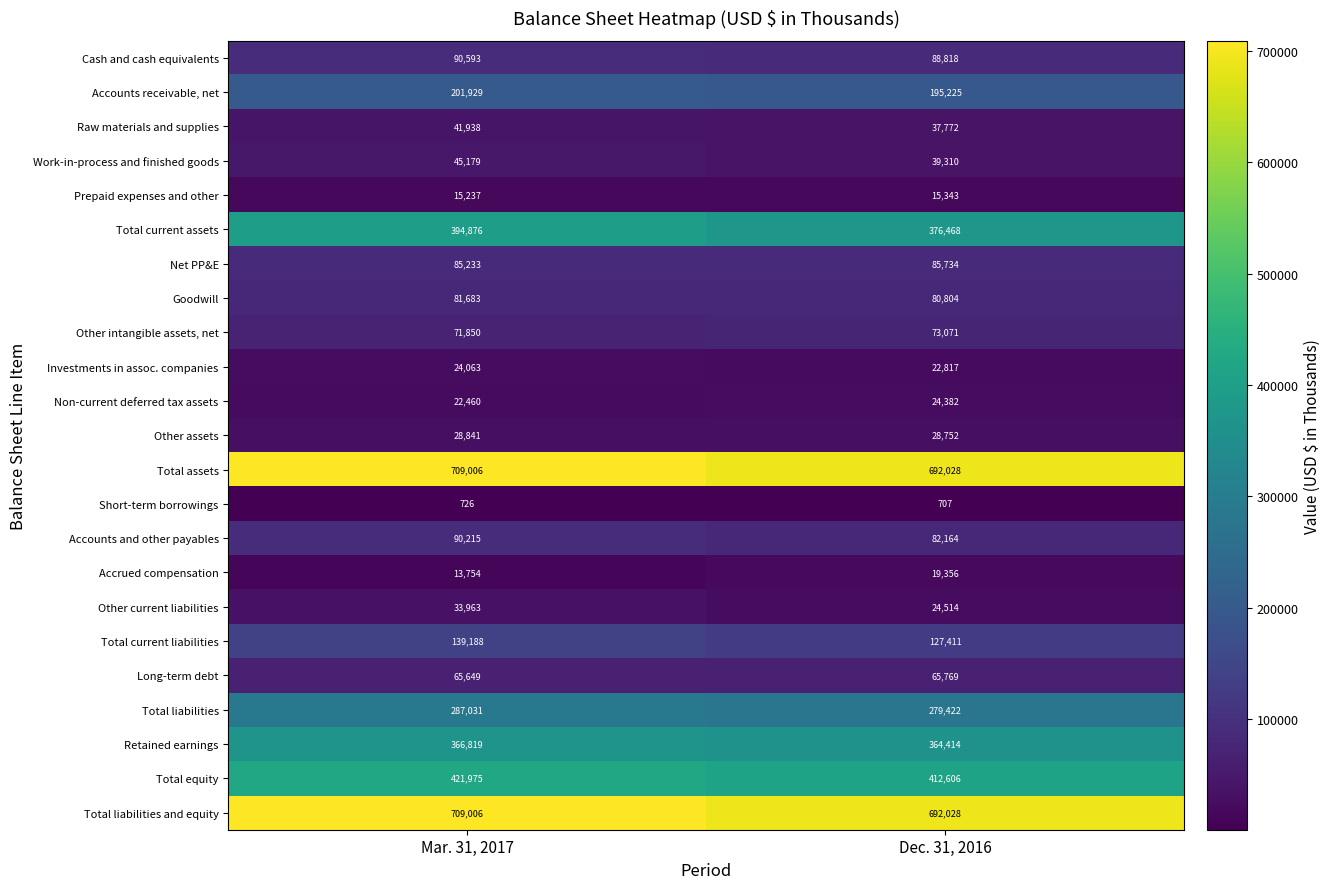

How many data points in Total current assets are less than 394876?

1